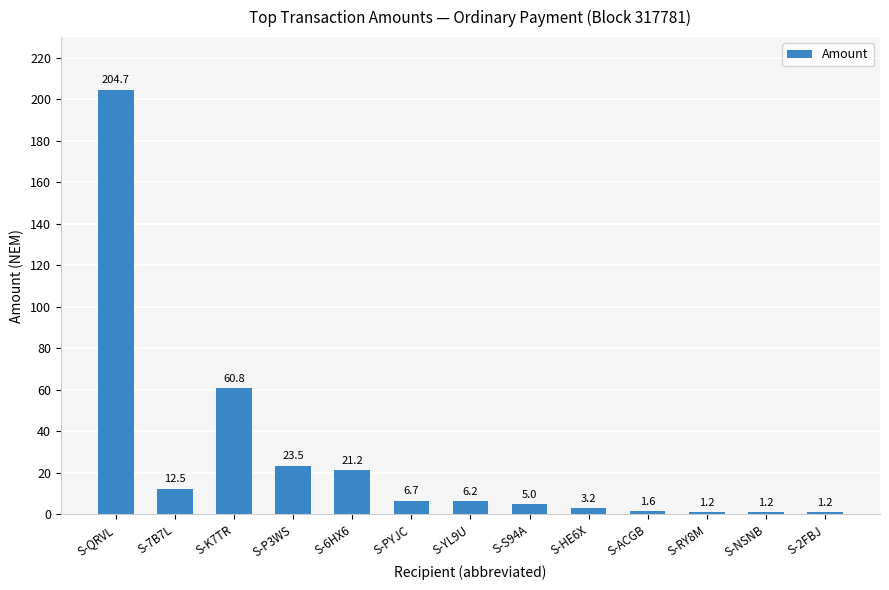

The chart shows a value of 204.7 at S-QRVL. True or false?

True